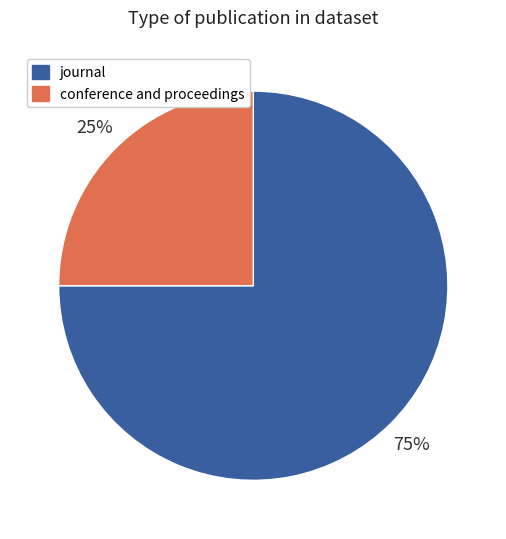

To the nearest percent, what is the average slice percentage?

50%